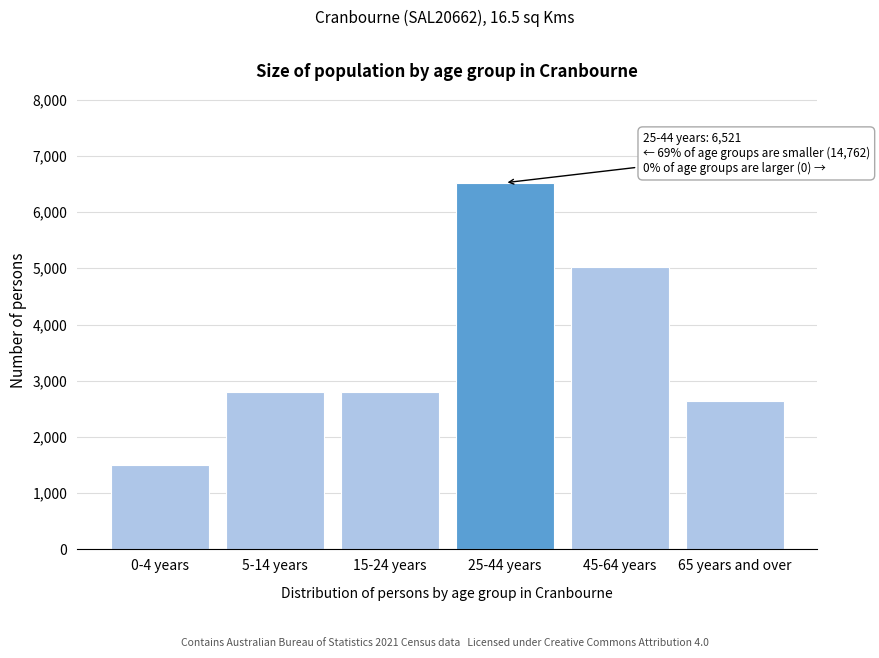

Where is the data nearest to the value 4015?

45-64 years